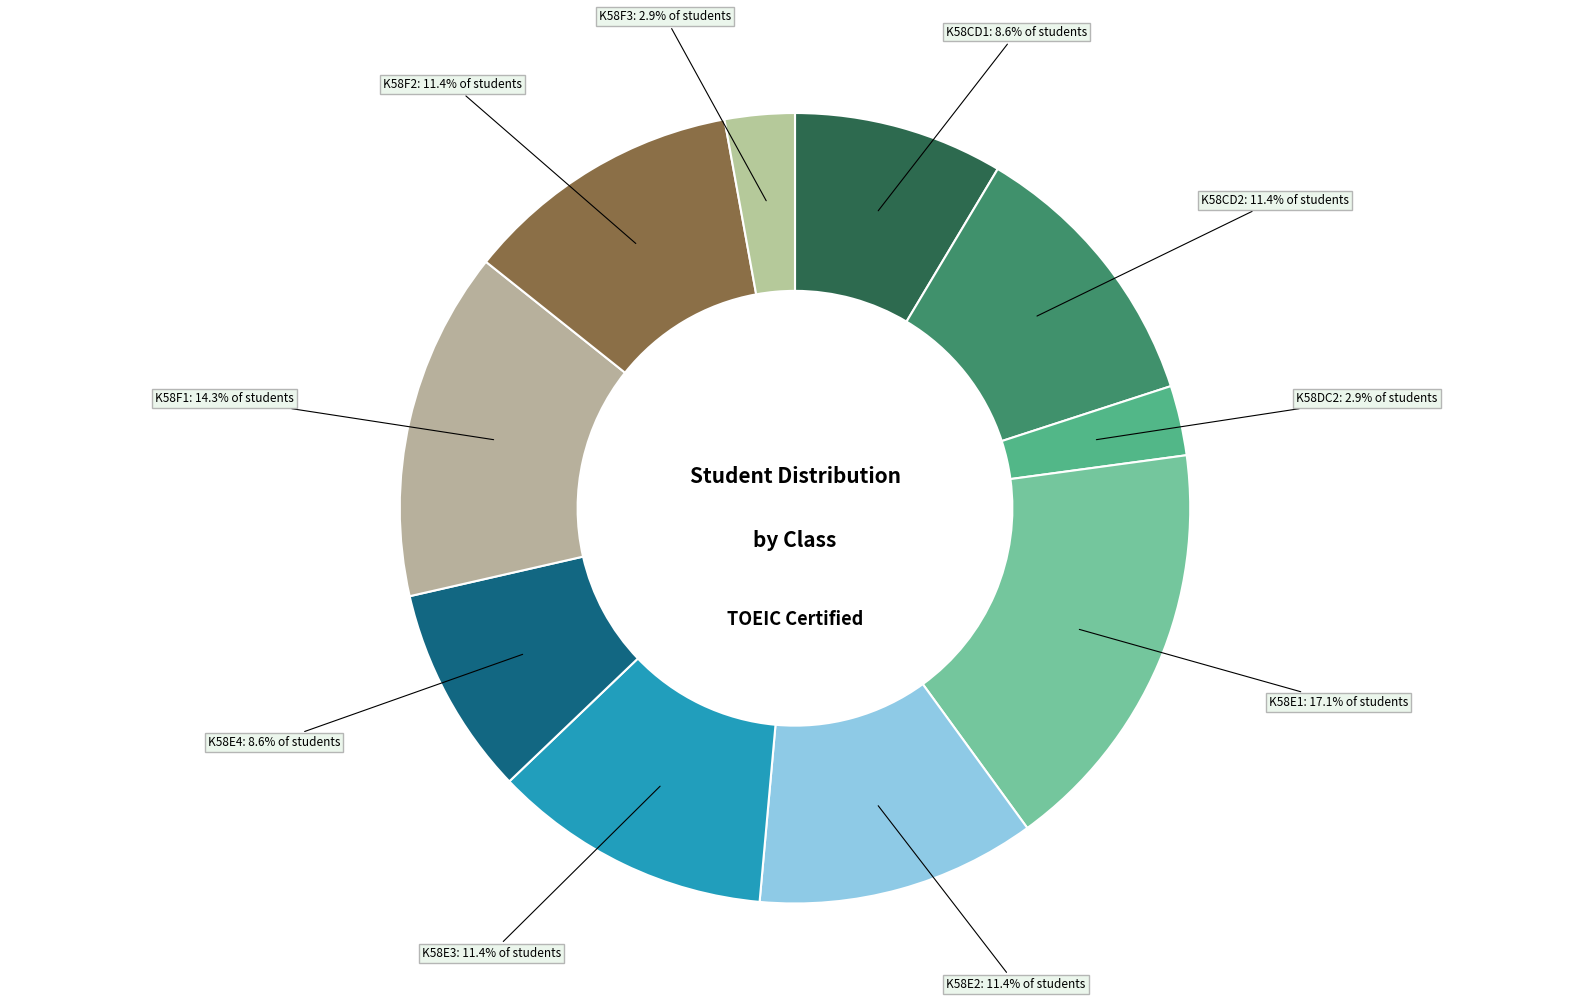

Which category has the biggest portion of the pie?

K58E1